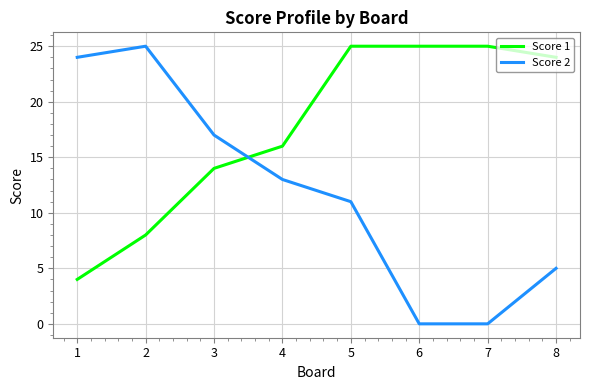

How many intersections are there between Score 2 and Score 1?

1